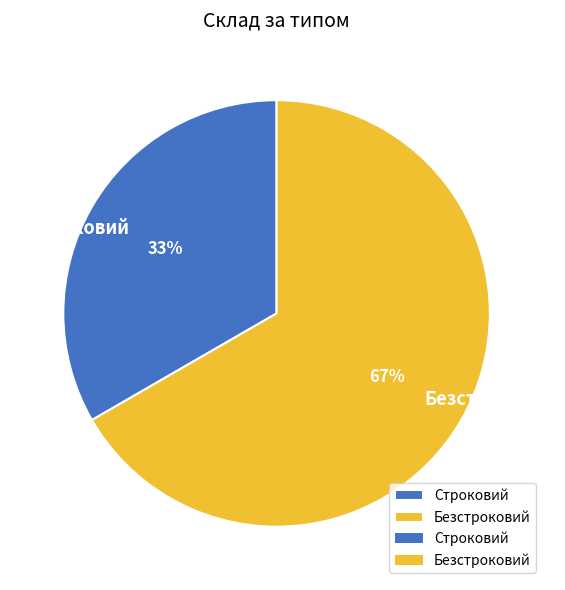

How many segments does this pie chart have?

2